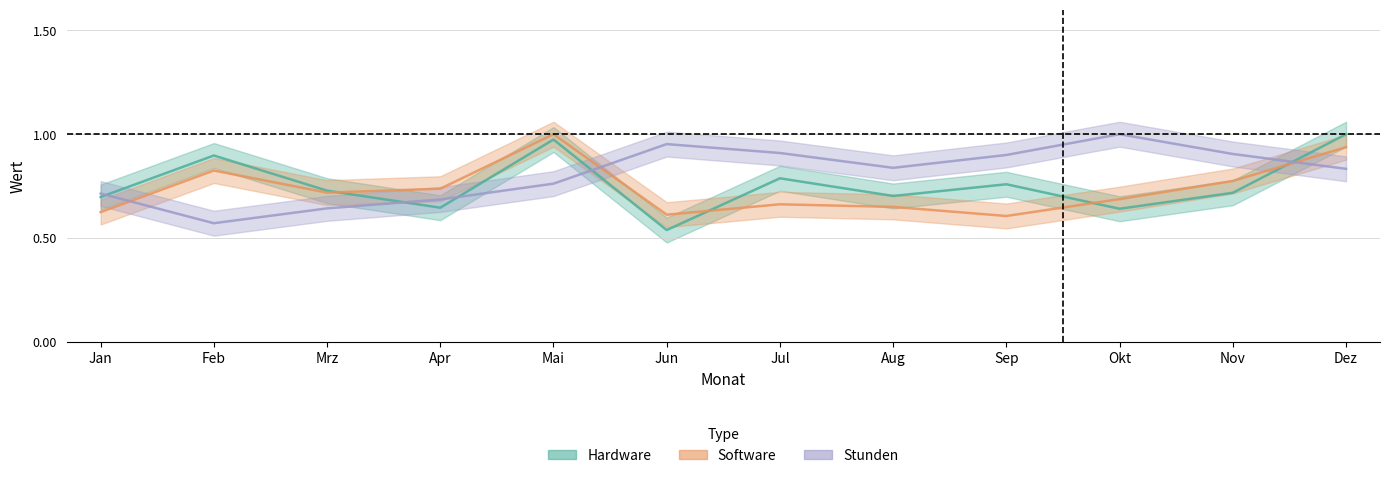

How many categories are shown in the chart?

12